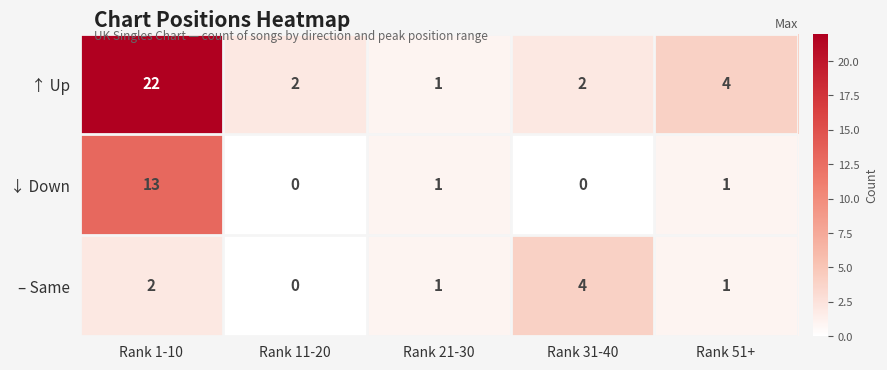

How many series are shown in this chart?

3